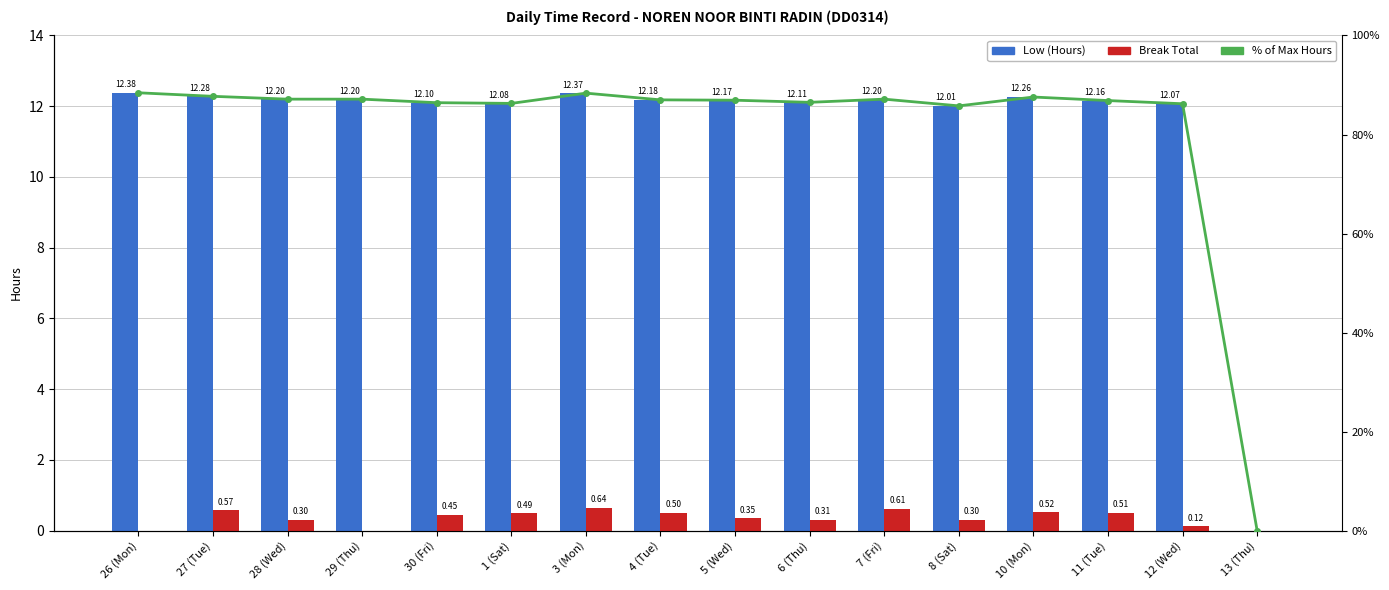

True or false: Break Total has a value of 0.0 at 26 (Mon).

True